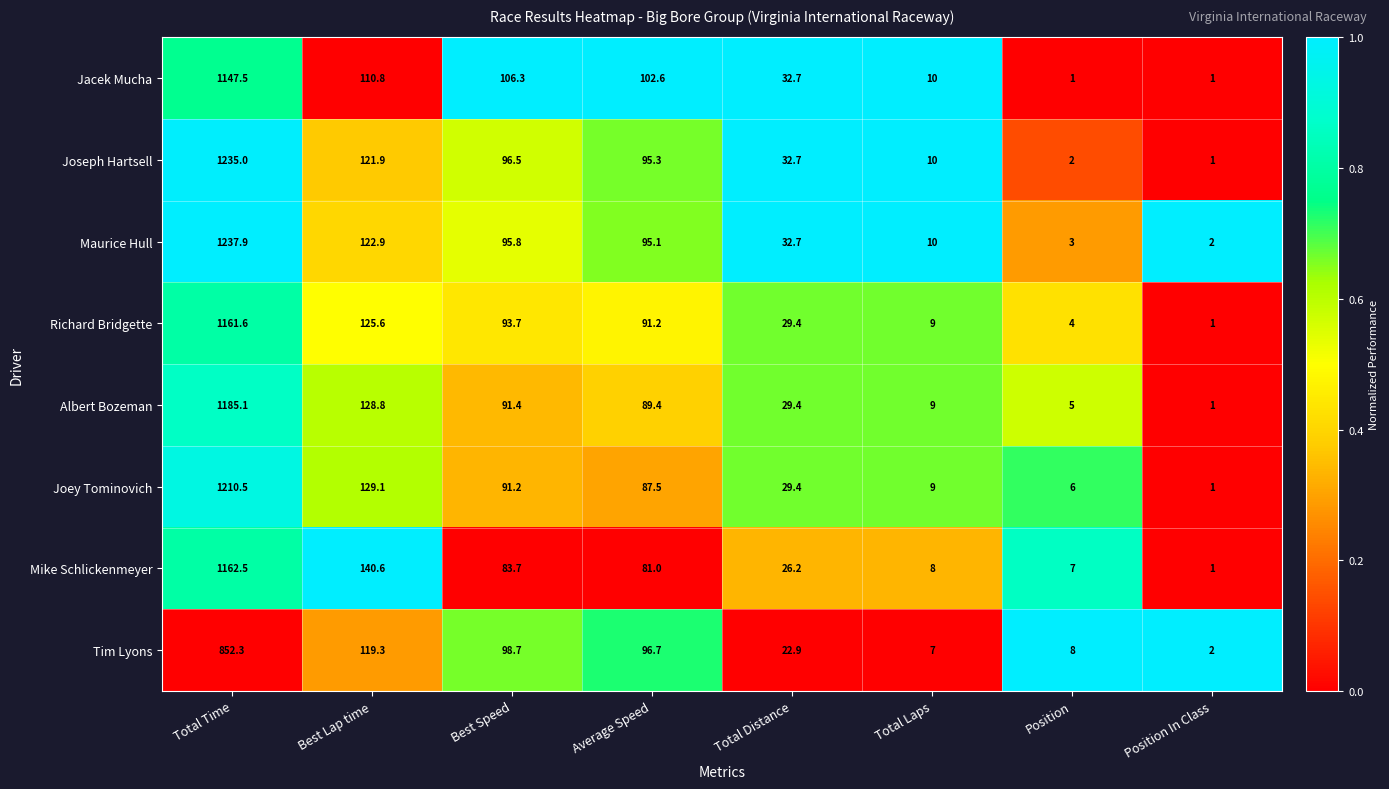

The Jacek Mucha series shows 1147.5 at Total Time. True or false?

True